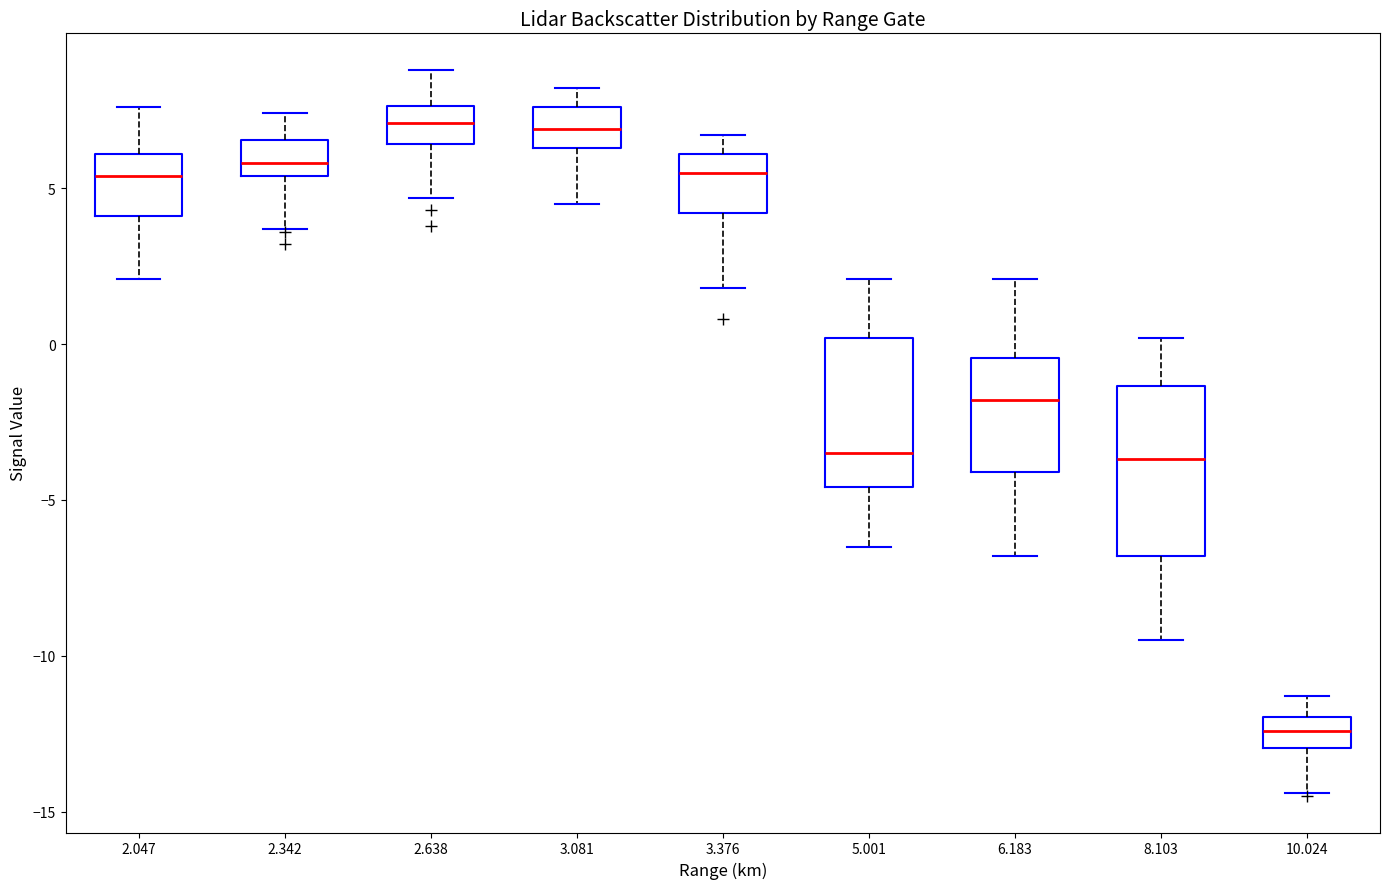

Which box is the tallest, from its lower edge to its upper edge?

8.103